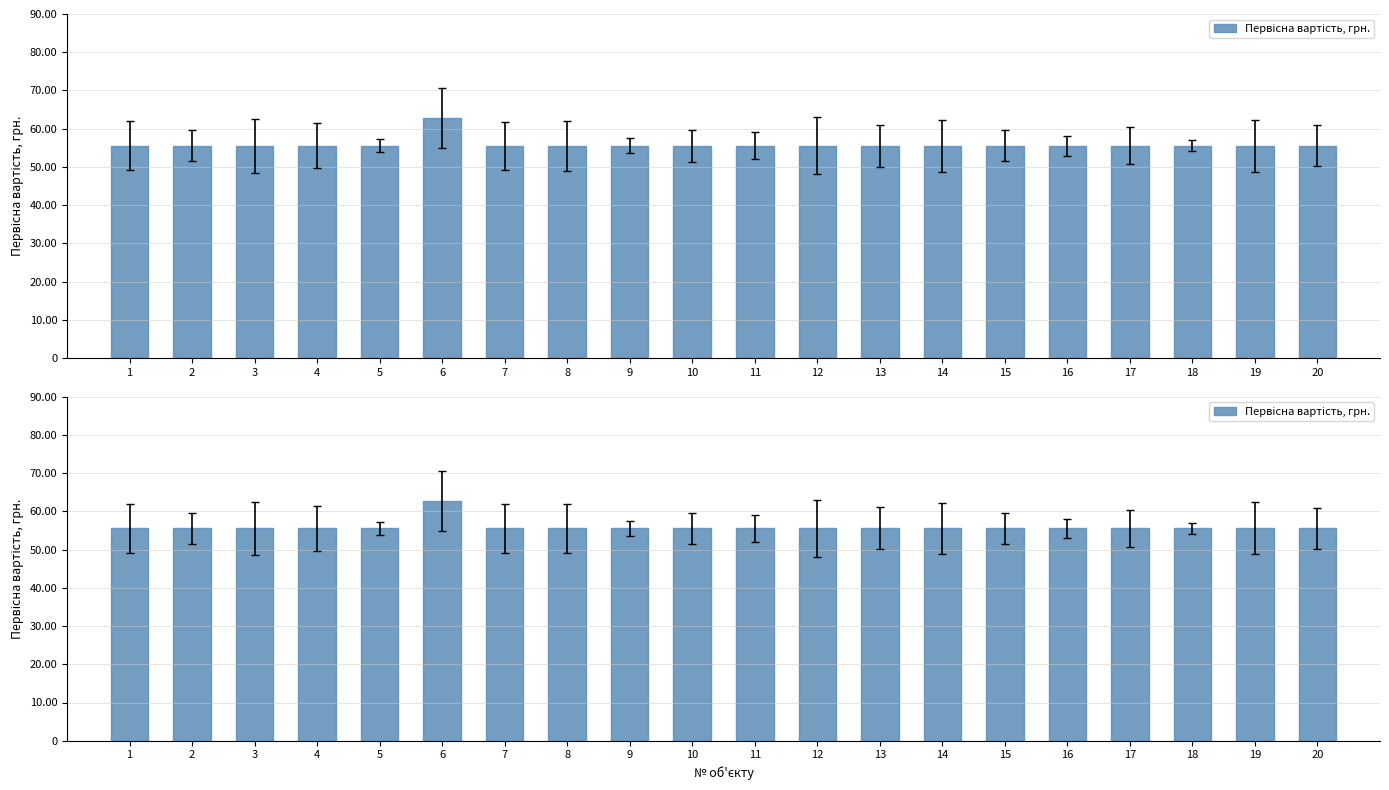

Is it true that the value at 13 is 86696.1?

False